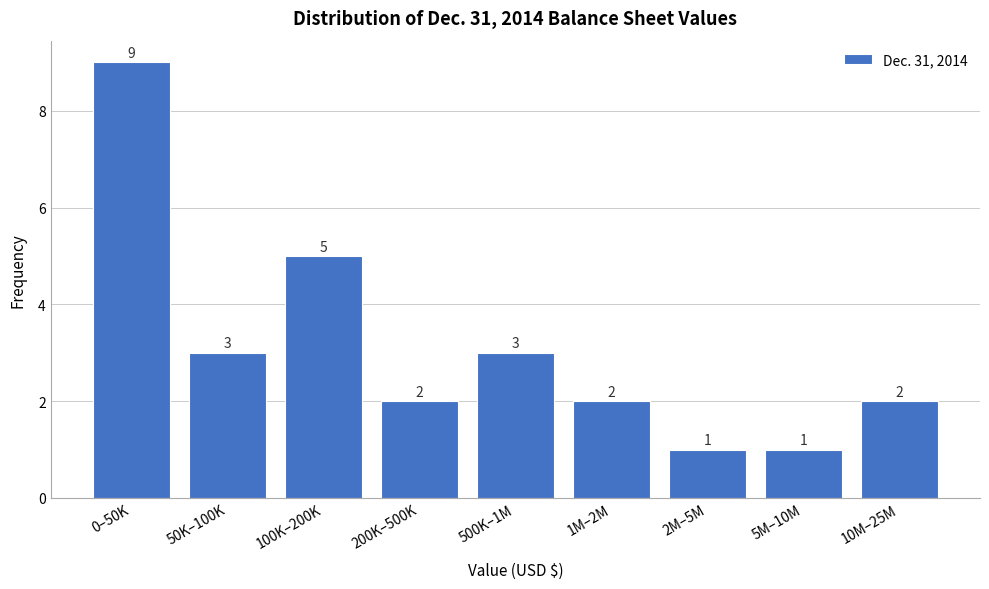

Reading right to left, transcribe all the data shown in this chart.

10M–25M=2	5M–10M=1	2M–5M=1	1M–2M=2	500K–1M=3	200K–500K=2	100K–200K=5	50K–100K=3	0–50K=9